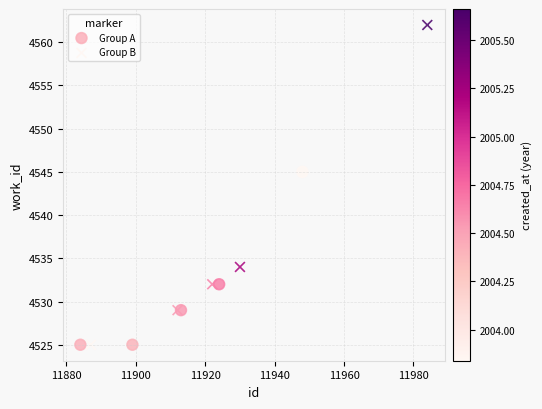

Which series reaches the maximum Y coordinate?

Group B